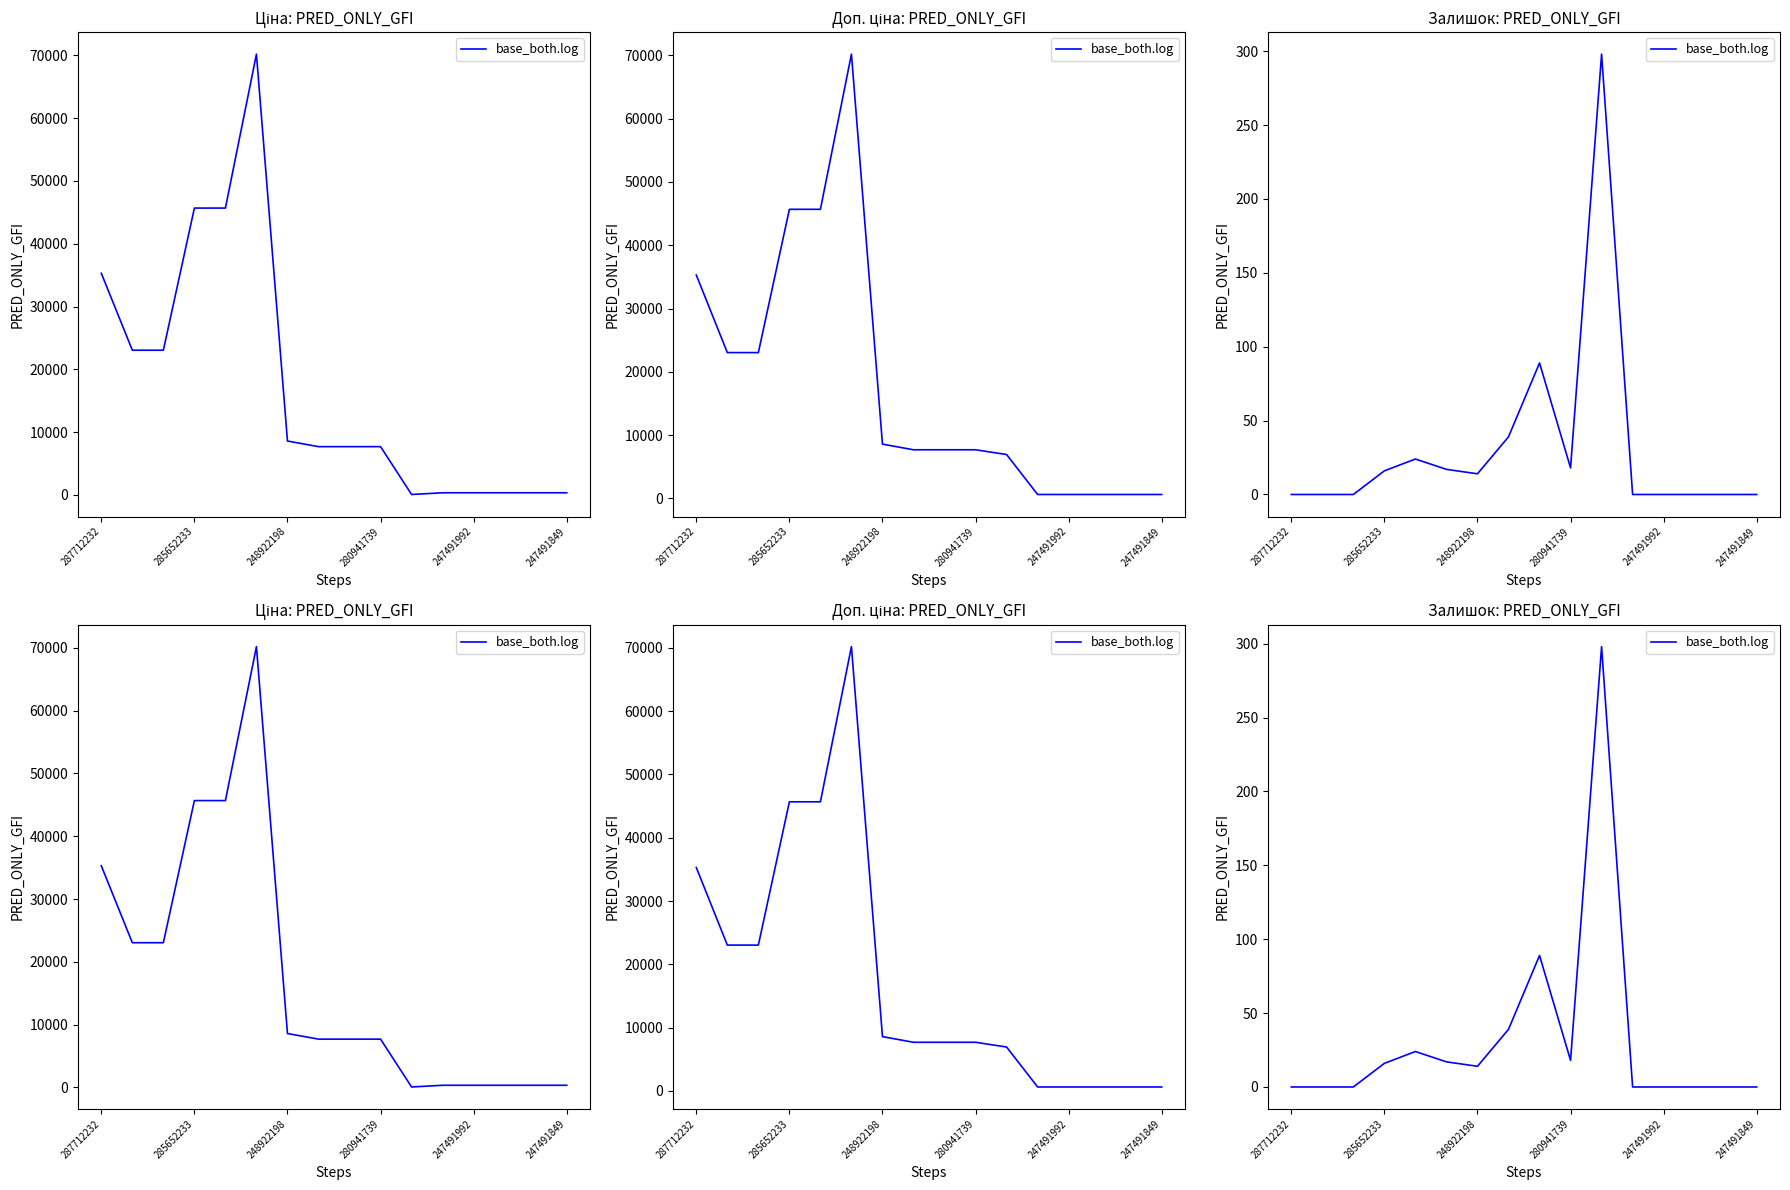

What is the label of the 1st point from the left?

287712232